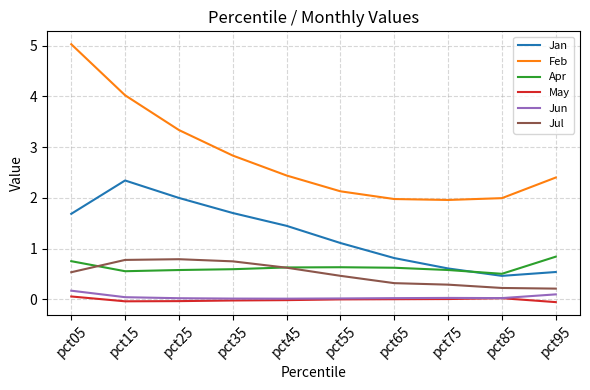

How many series are shown in this chart?

6